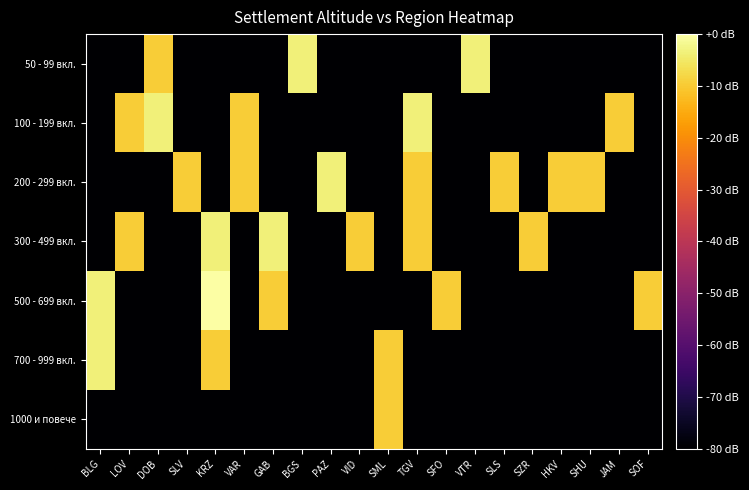

Which series has the largest range (max minus min)?

500 - 699 вкл.